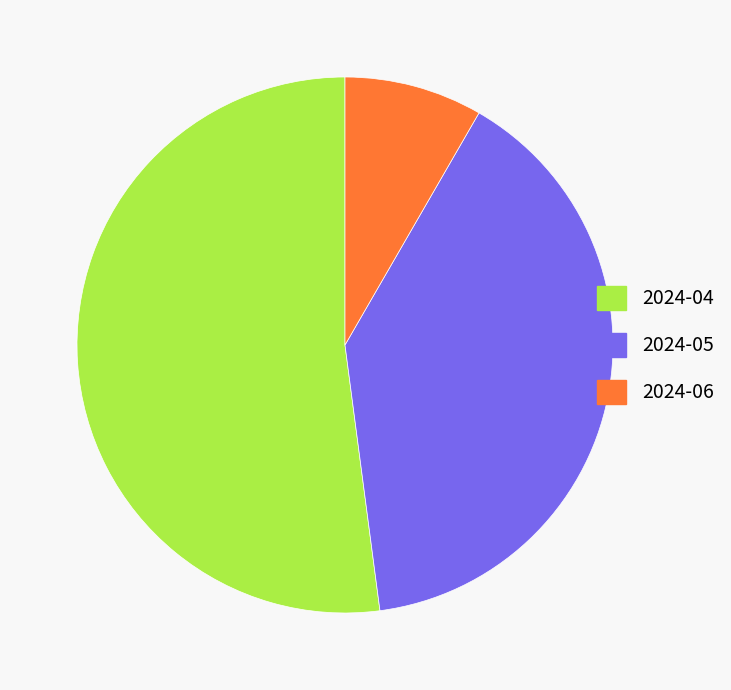

What is the ratio of the value at 2024-04 to the value at 2024-05?

1.3